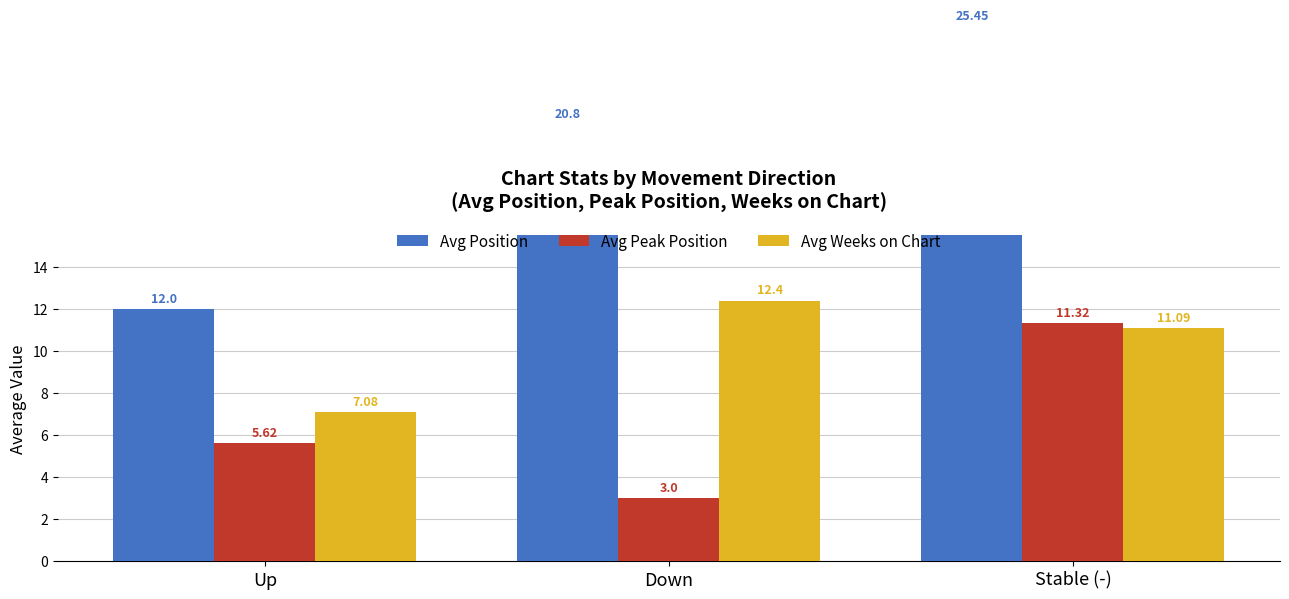

What are all the series names shown in the legend?

Avg Position, Avg Peak Position, Avg Weeks on Chart